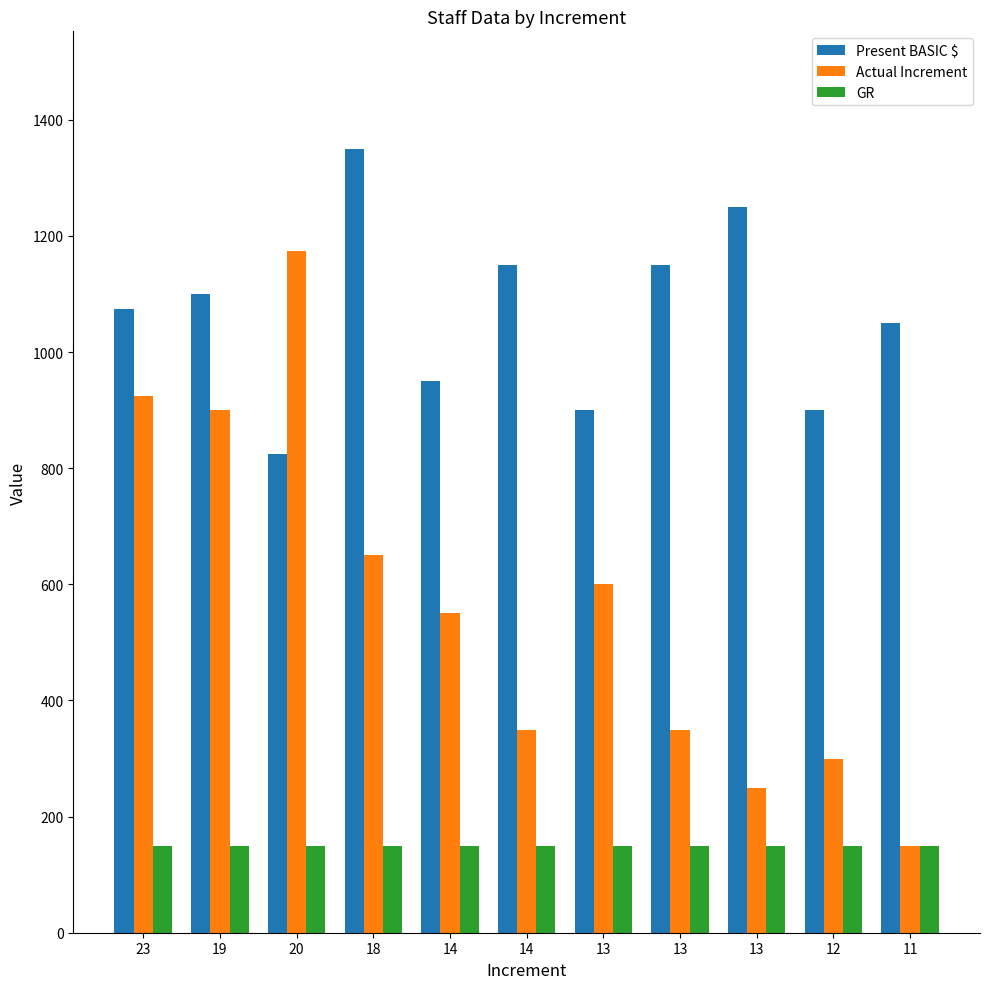

What are all the series names shown in the legend?

Present BASIC $, Actual Increment, GR